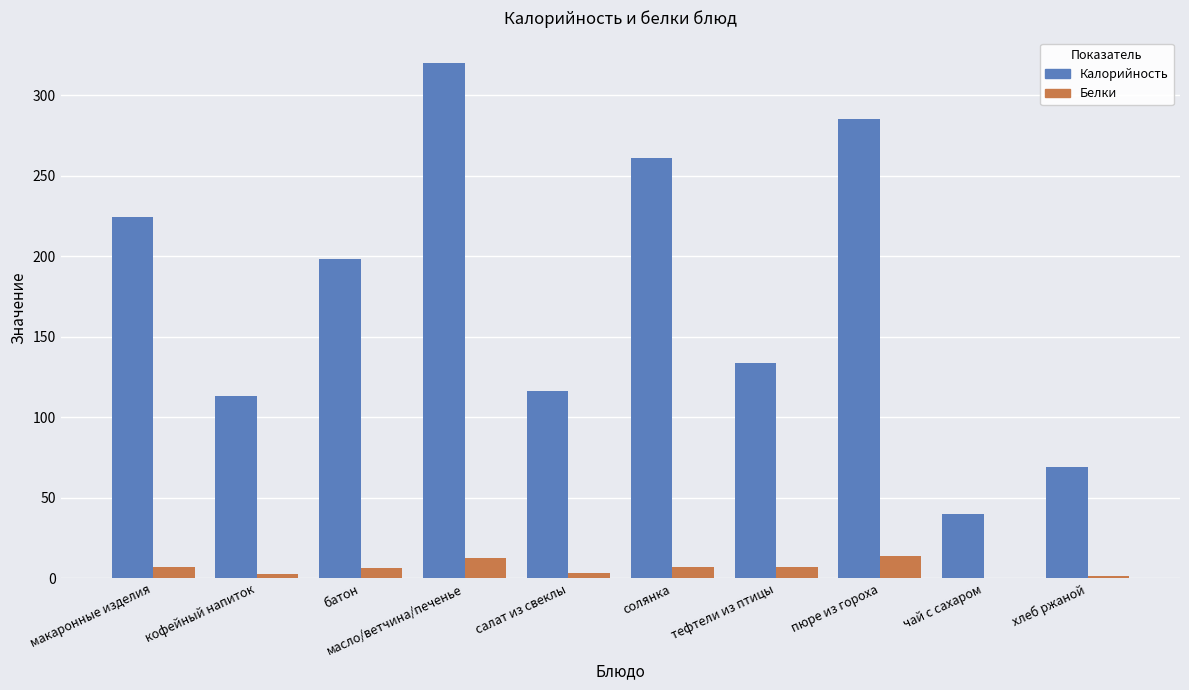

Which series changed the most between солянка and чай с сахаром?

Калорийность